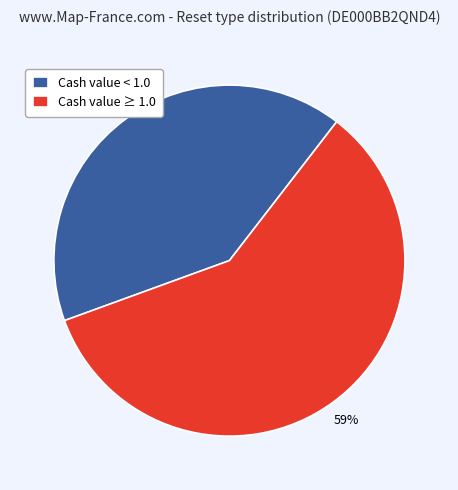

To the nearest percent, what is the difference between the largest and smallest slice percentages?

18%